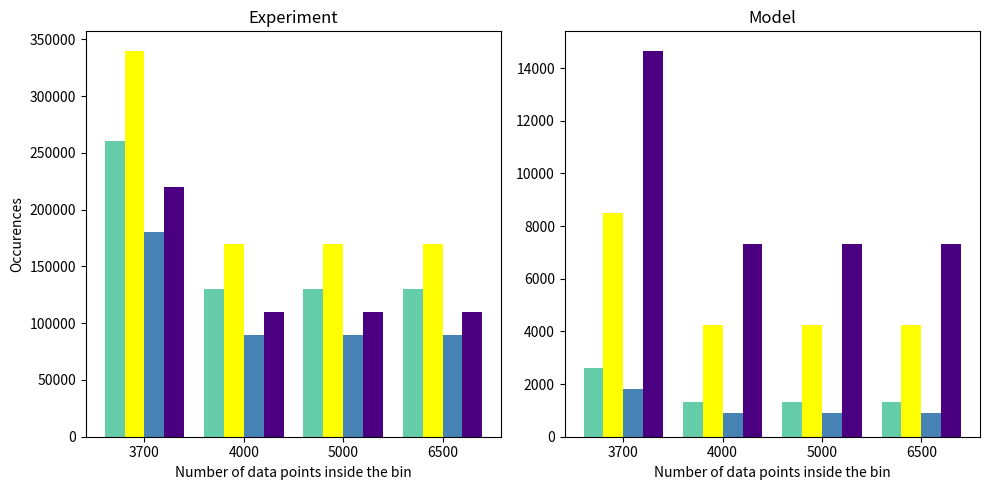

Which series has the largest range (max minus min)?

Group D